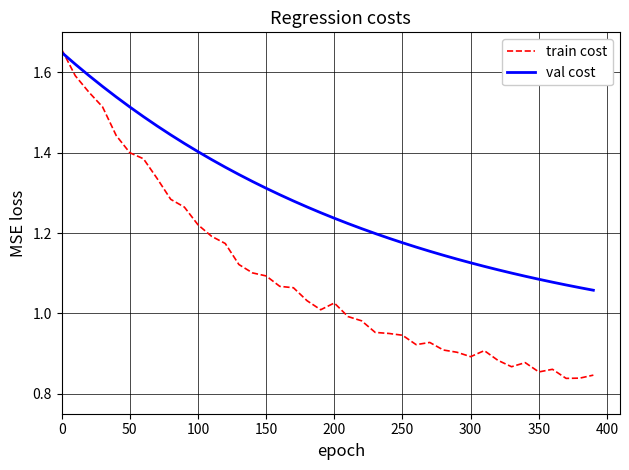

Which series has the largest range (max minus min)?

train cost